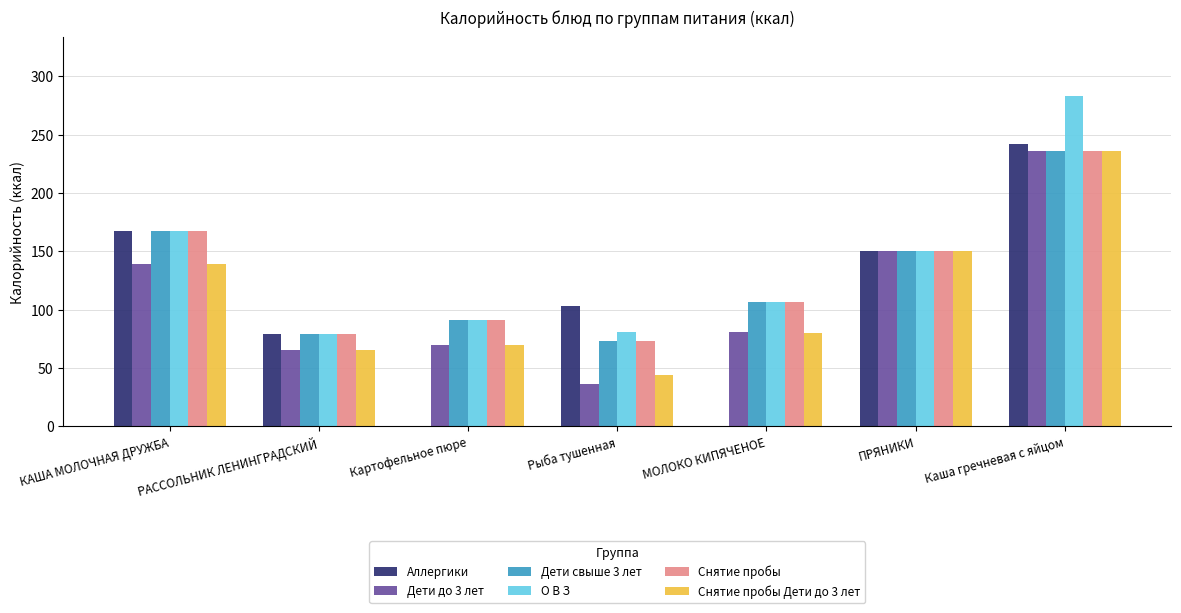

Which category has the highest value in the О В З series?

Каша гречневая с яйцом